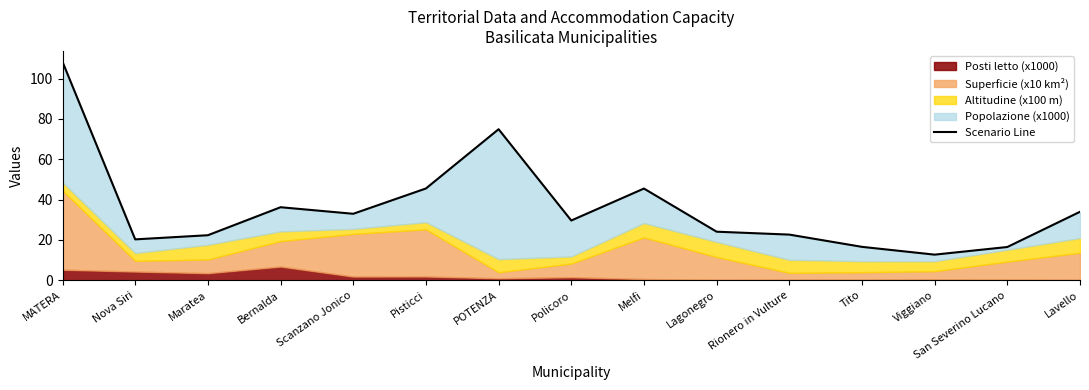

What is the change in value from POTENZA to Melfi?

-29.4